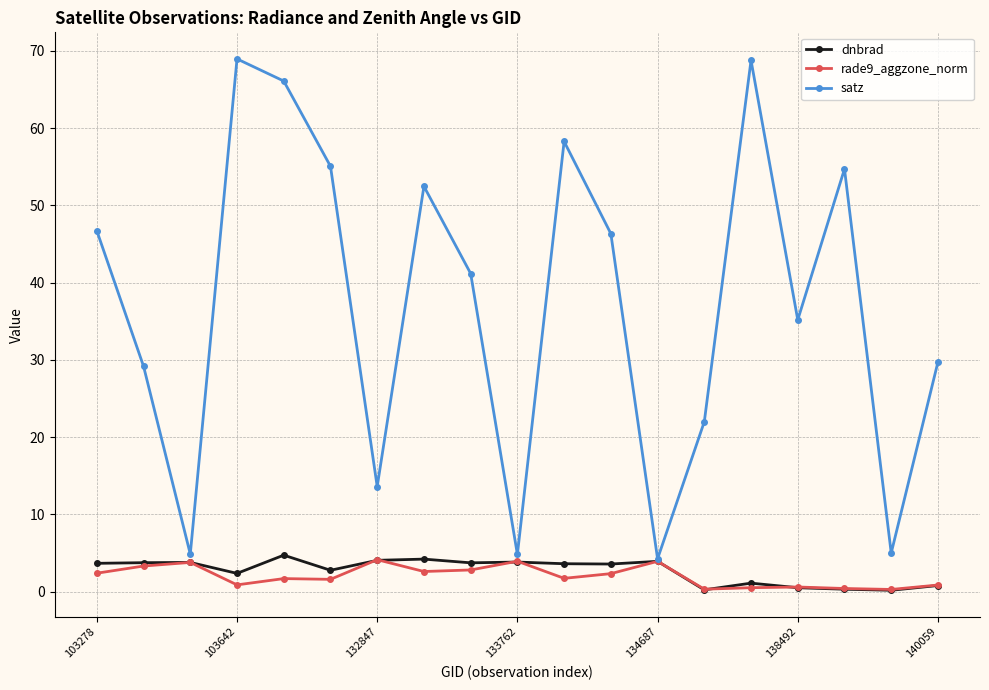

What is the value of the satz point at the 12th from the left?

46.3